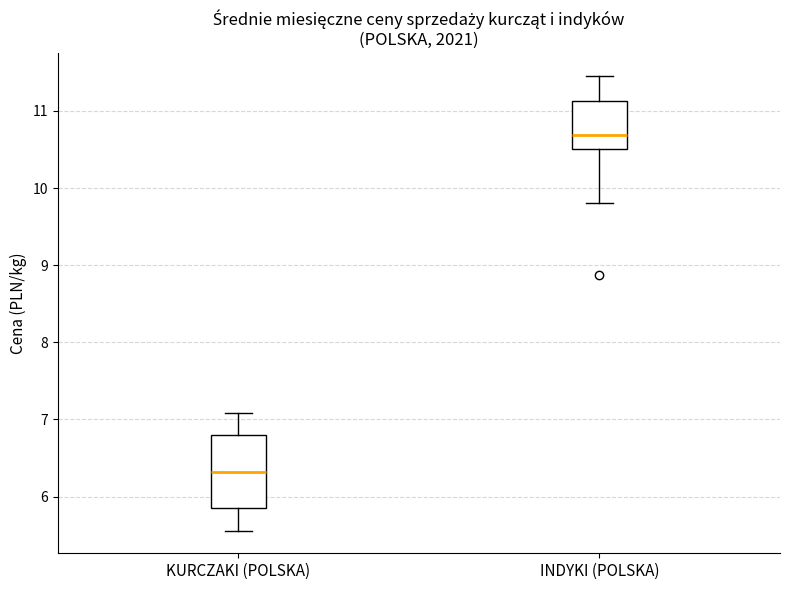

Reading left to right, transcribe this box plot: for each box, give where its median line is, the range the box spans, and where its two whiskers end, as read against the y-axis. The values are not printed on the chart, so give them approximately, as read against the axis.

KURCZAKI (POLSKA): median 6.3, box 5.9 to 6.8, whiskers 5.6 to 7.1
INDYKI (POLSKA): median 10.7, box 10.5 to 11.1, whiskers 9.8 to 11.5